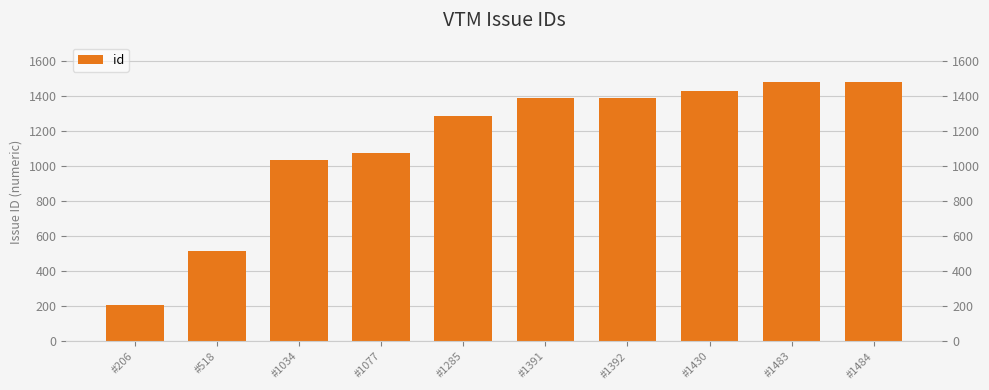

What is the greatest value displayed?

1484